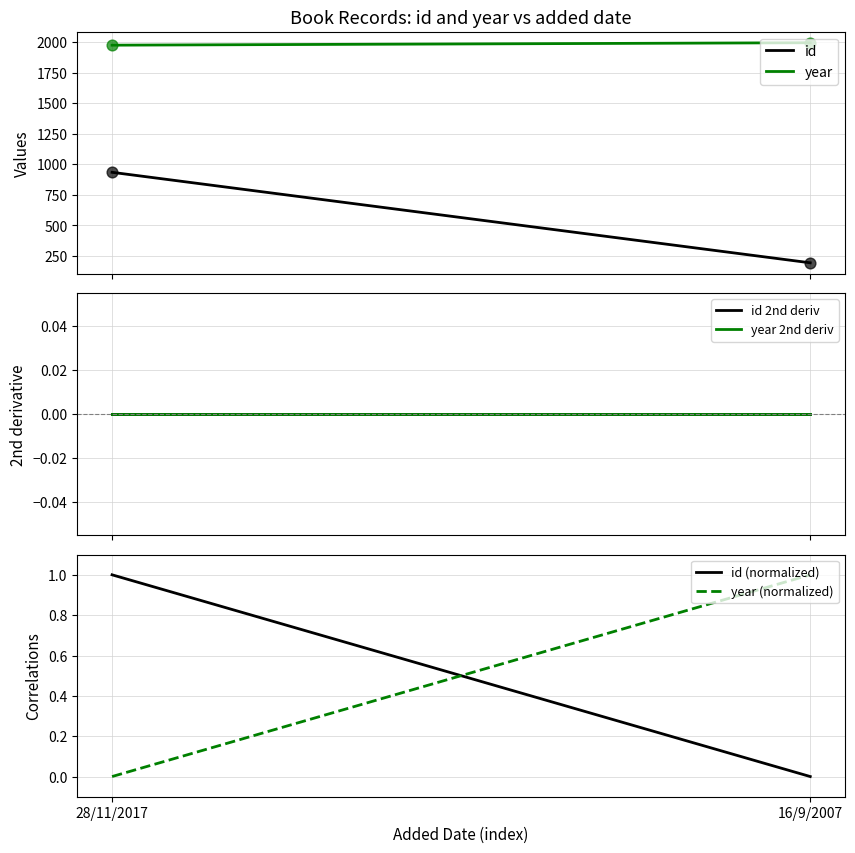

Which series contains the lowest Y value?

id 2nd deriv